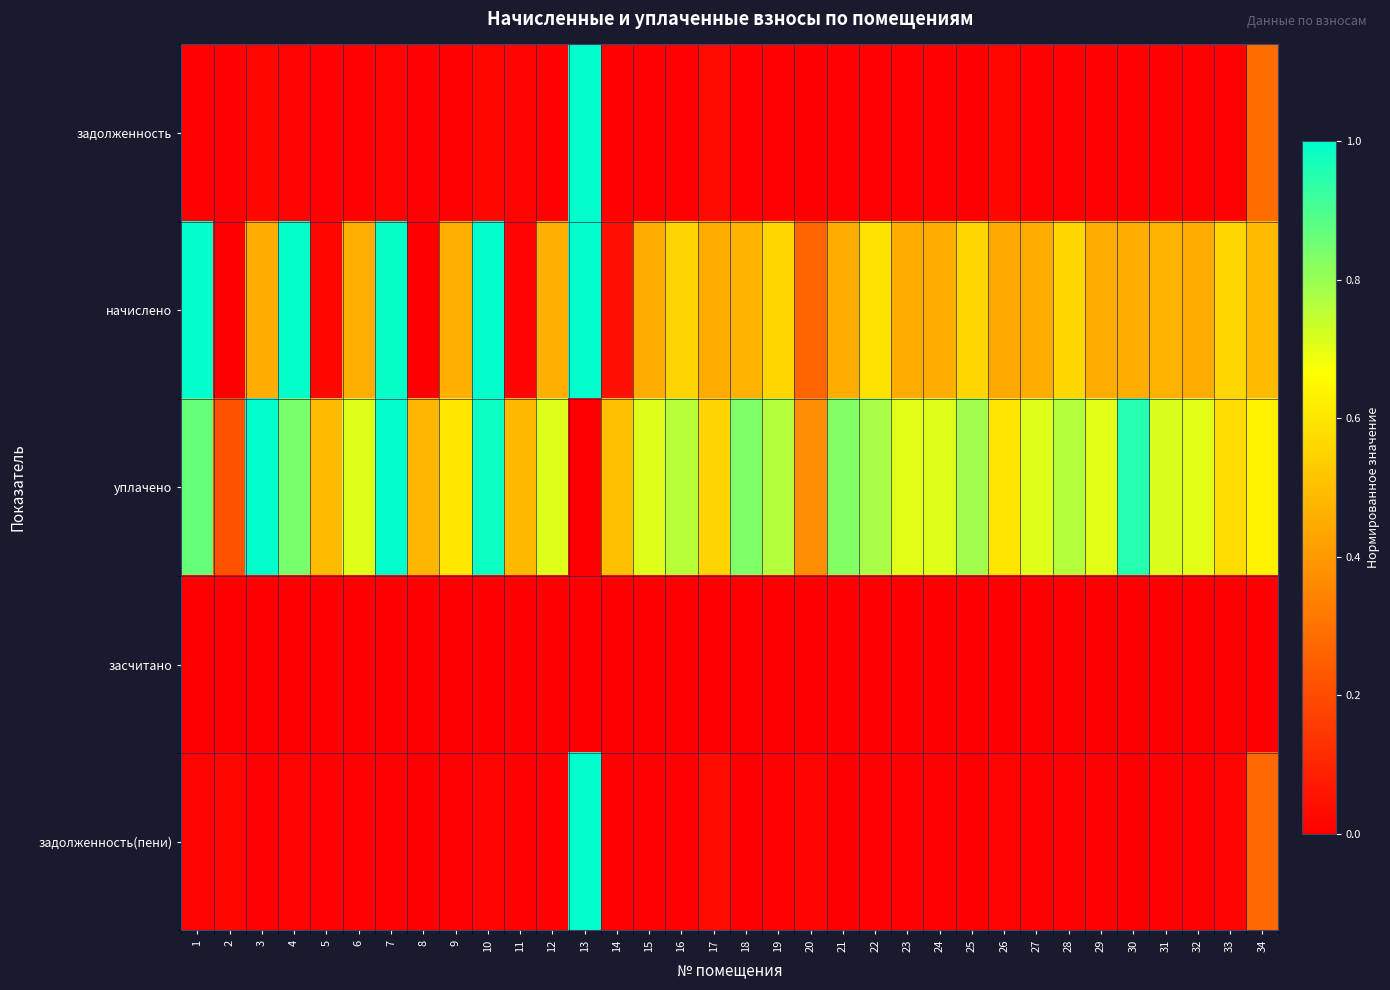

How many categories are shown in the chart?

34